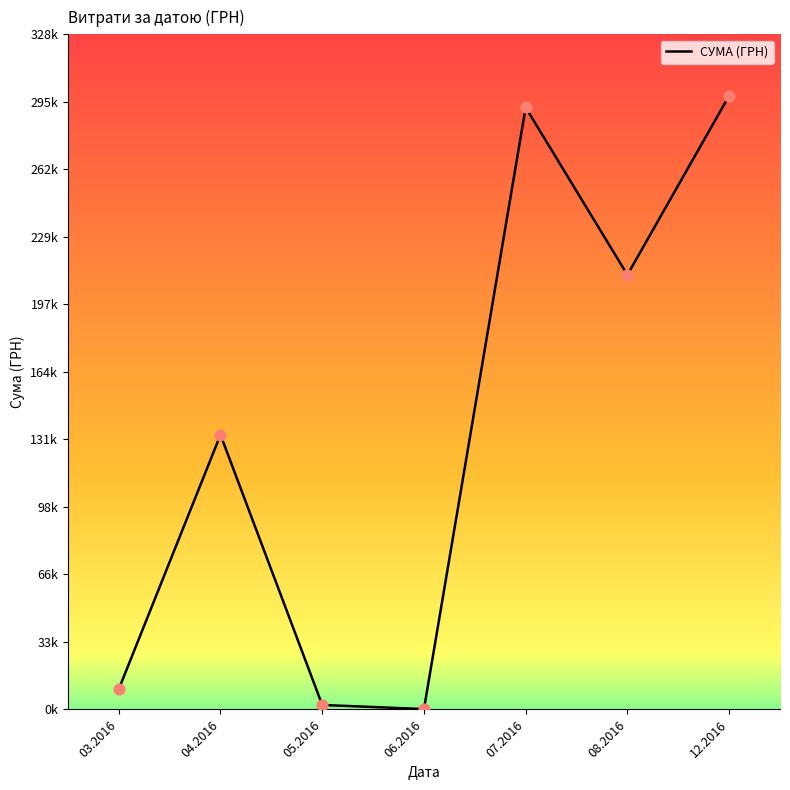

What is the change in value from 03.2016 to 04.2016?

+123429.1